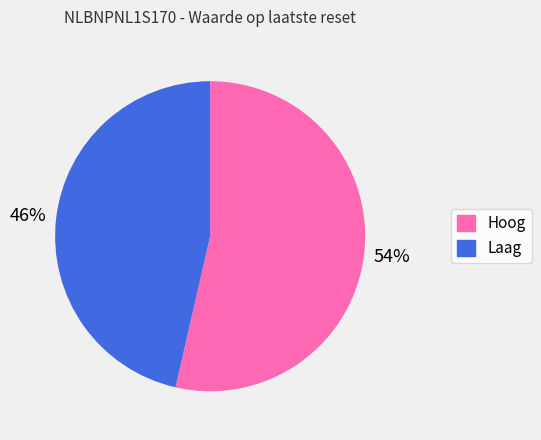

Does any single category account for the majority?

Yes